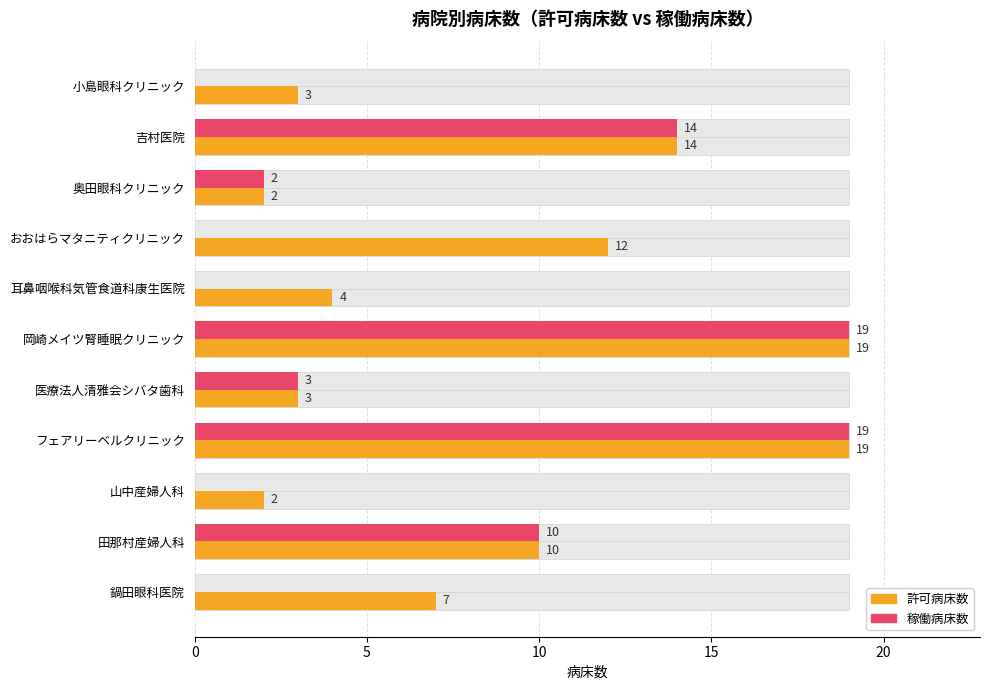

How many categories are shown in the chart?

11